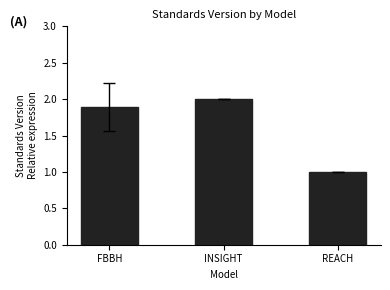

Reading left to right, extract all data points from this chart.

1.9	2.0	1.0